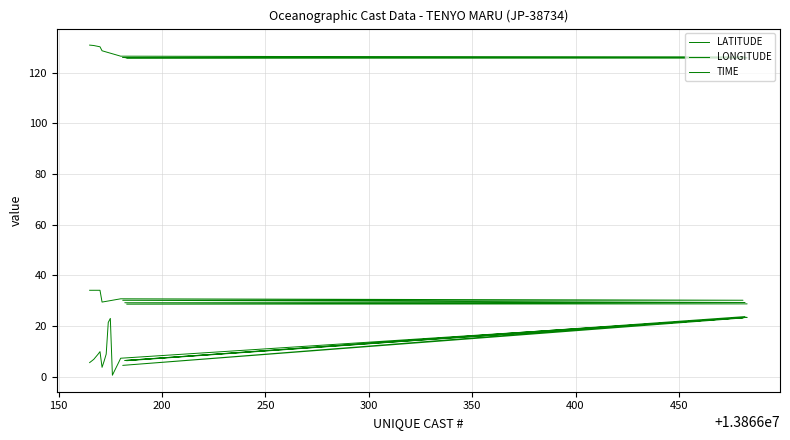

How many data points in LATITUDE are above 30?

14